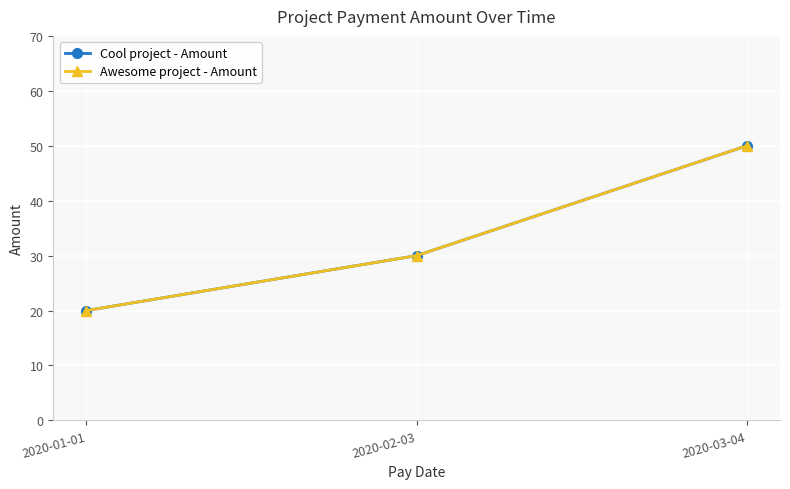

Does the chart have visible grid lines?

Yes